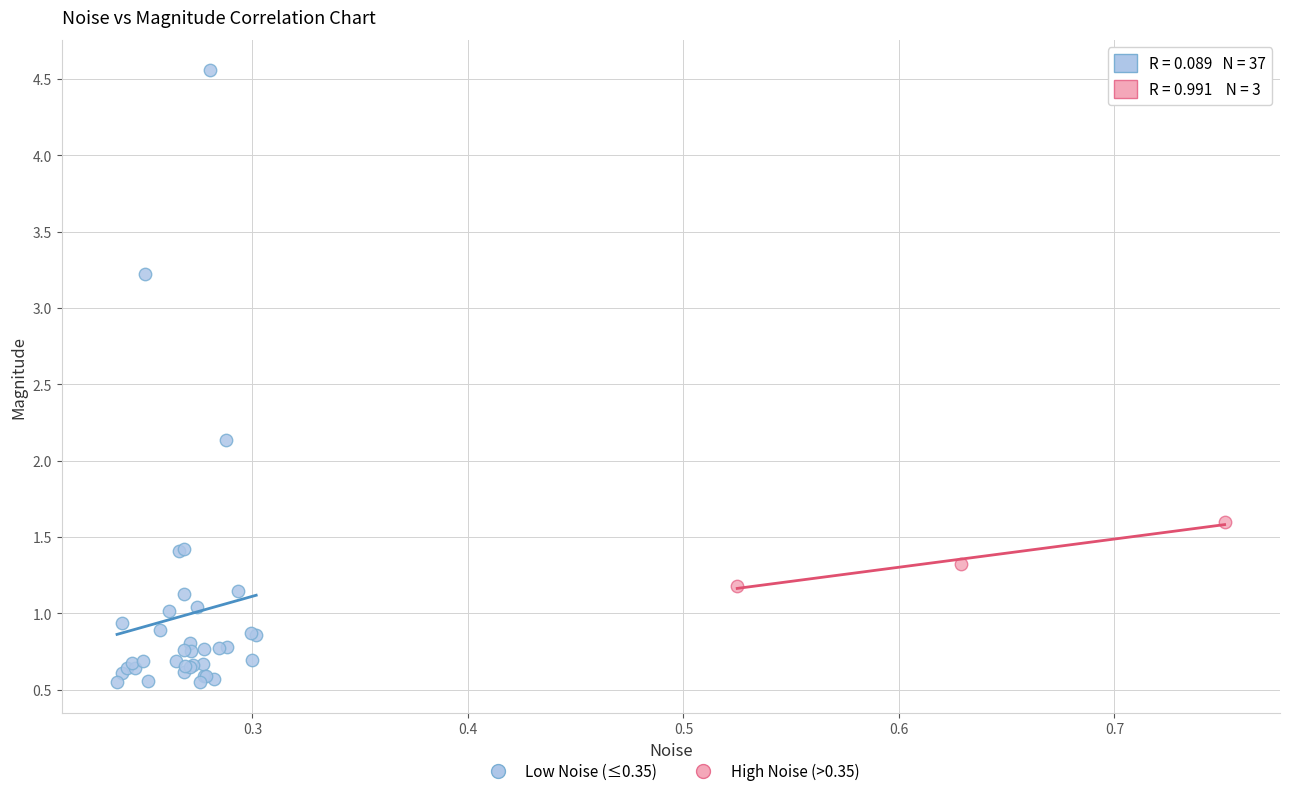

Which series reaches the minimum Y coordinate?

Low Noise (≤0.35)